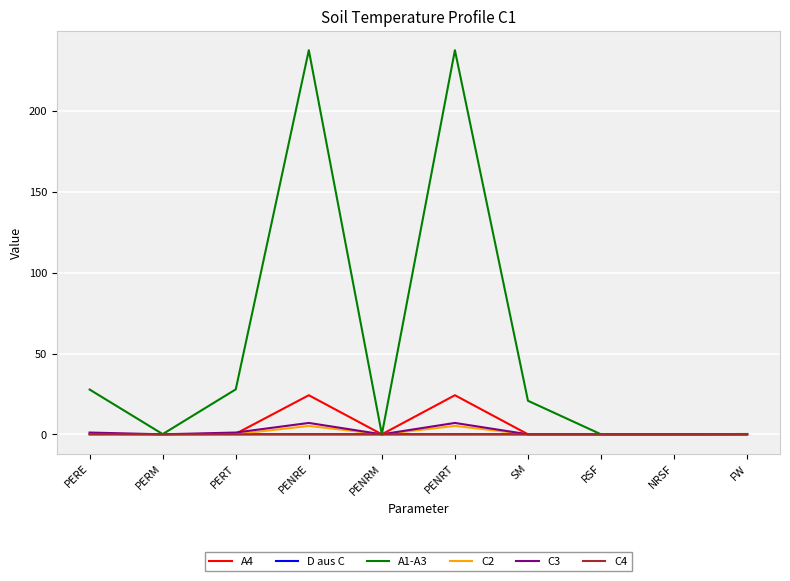

The A1-A3 series shows 0.0 at NRSF. True or false?

True